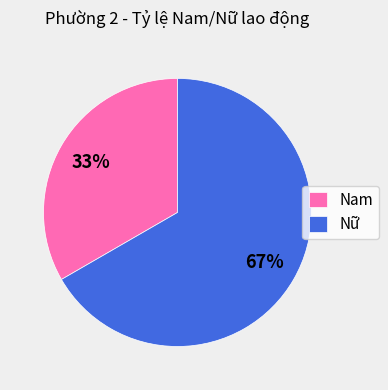

Which slice represents more than half of the pie?

Nữ